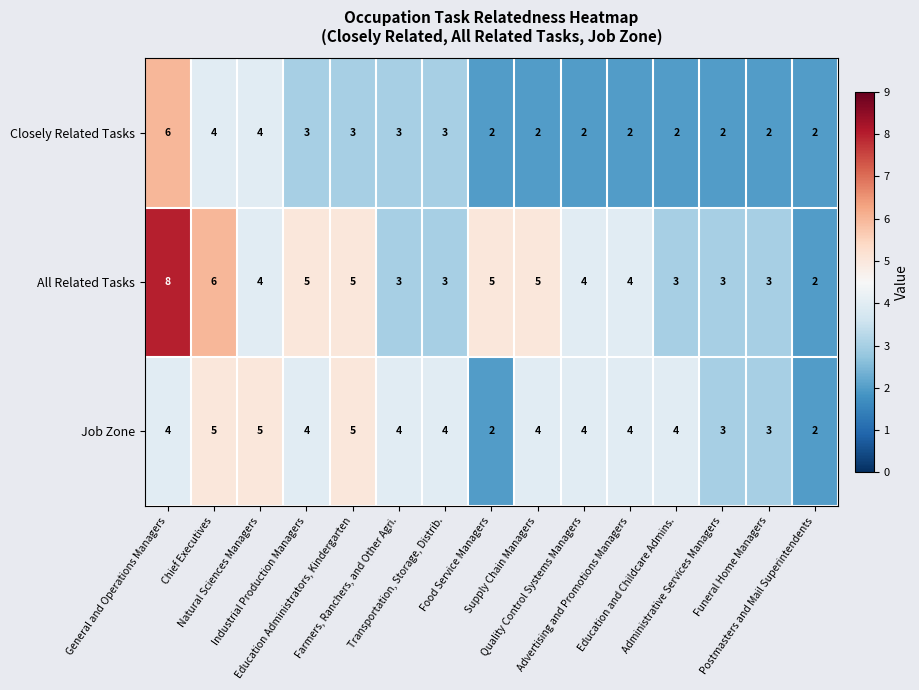

What is the average value of the All Related Tasks series?

4